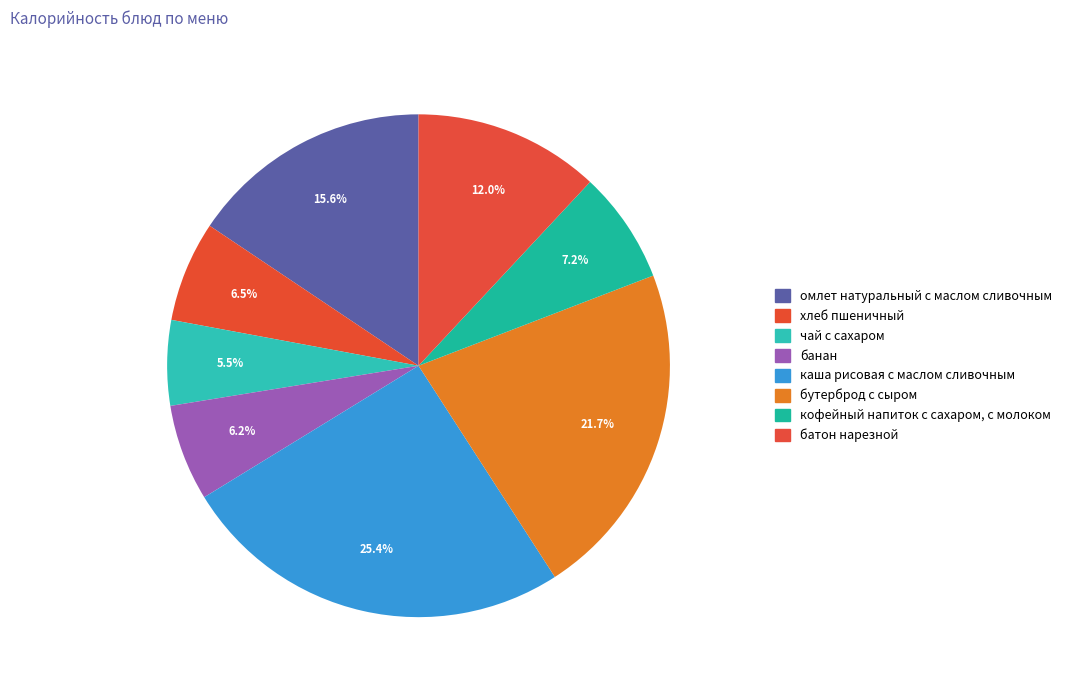

How many segments does this pie chart have?

8